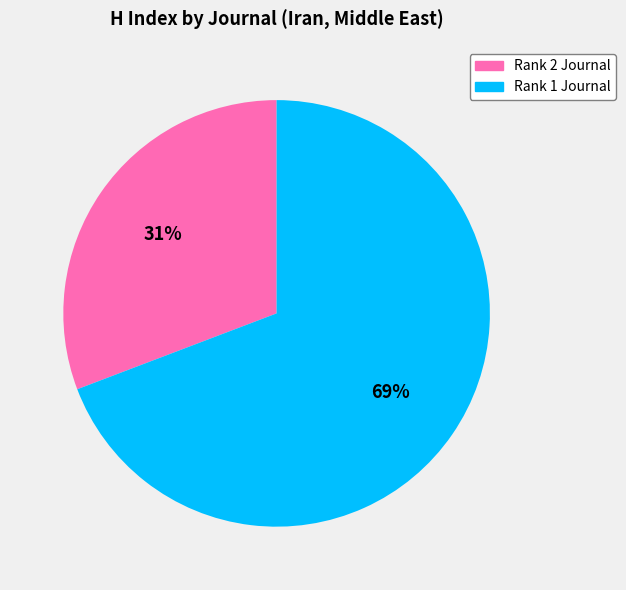

To the nearest percent, what is the difference between the largest and smallest slice percentages?

38%